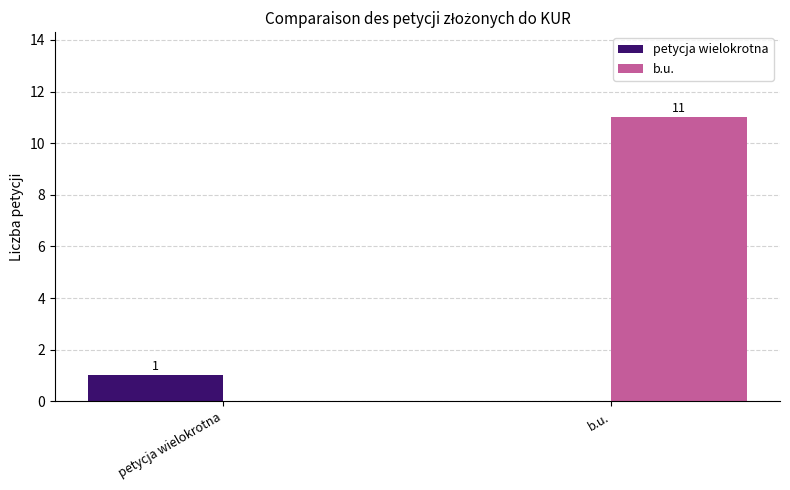

At which category is the sum across all series the highest?

b.u.